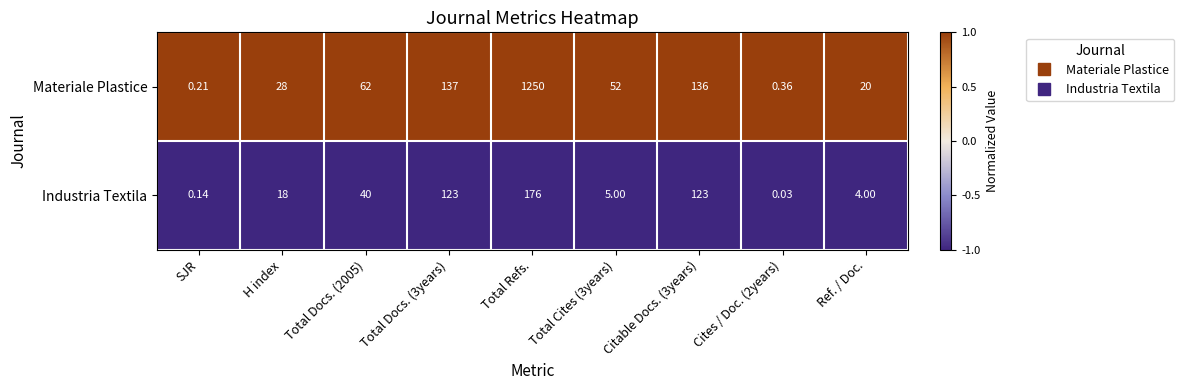

Which series has the largest total across all categories?

Materiale Plastice